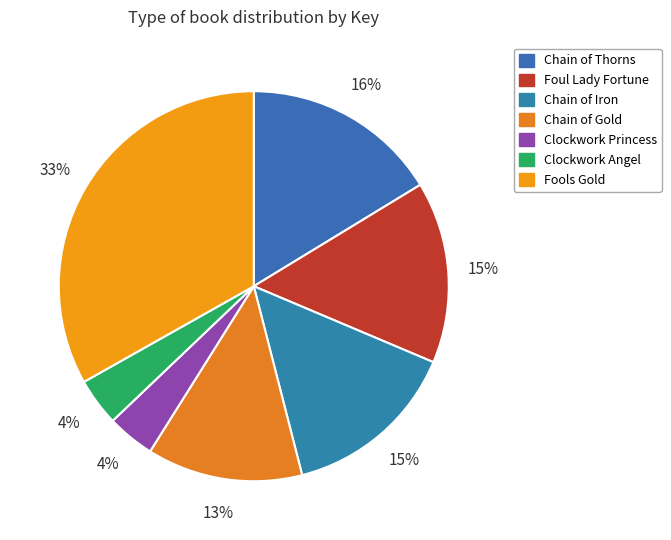

Is there a majority slice in this chart?

No